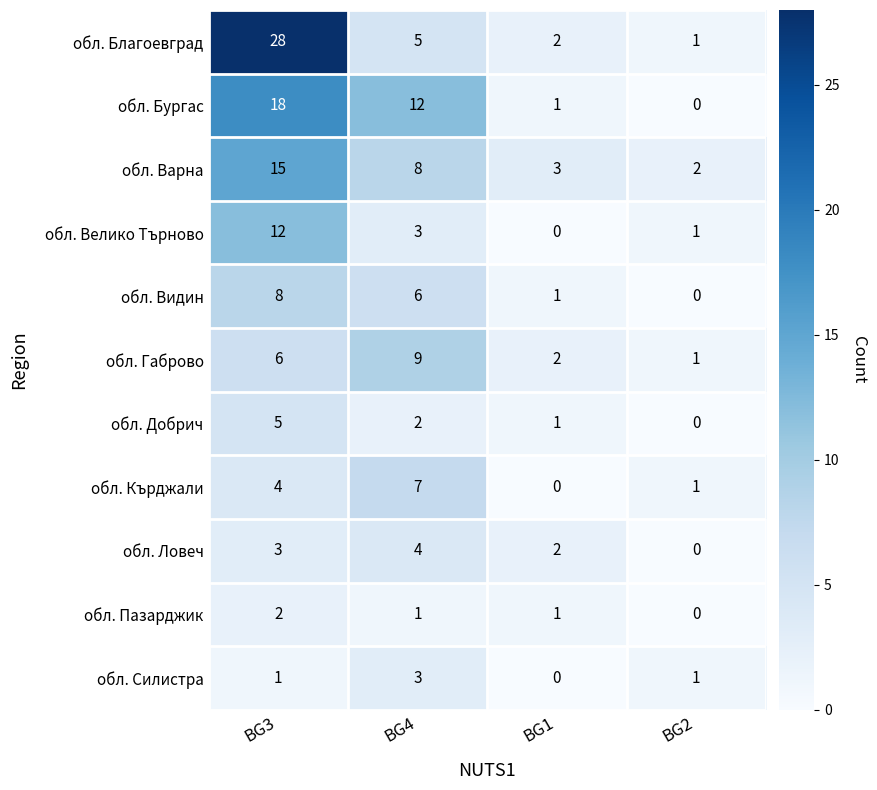

Which series changed the most between BG3 and BG2?

обл. Благоевград